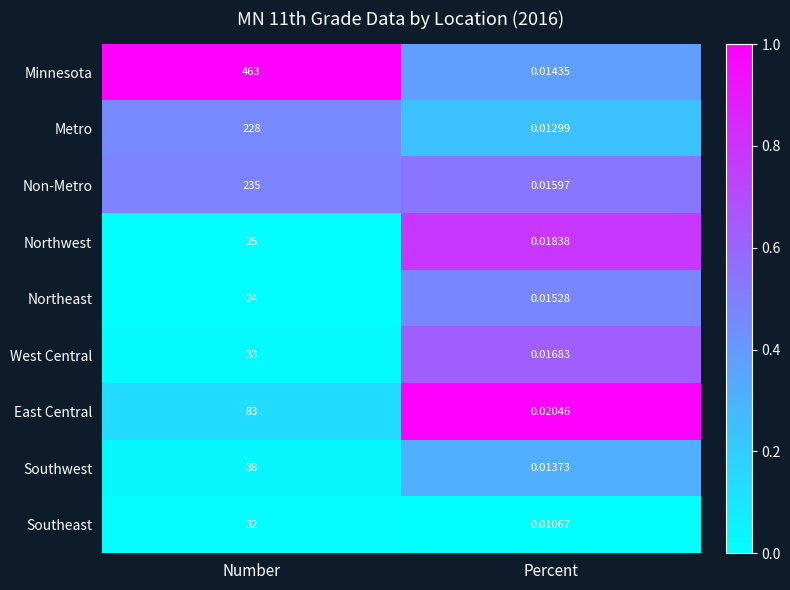

At which category is the sum across all series the highest?

Number